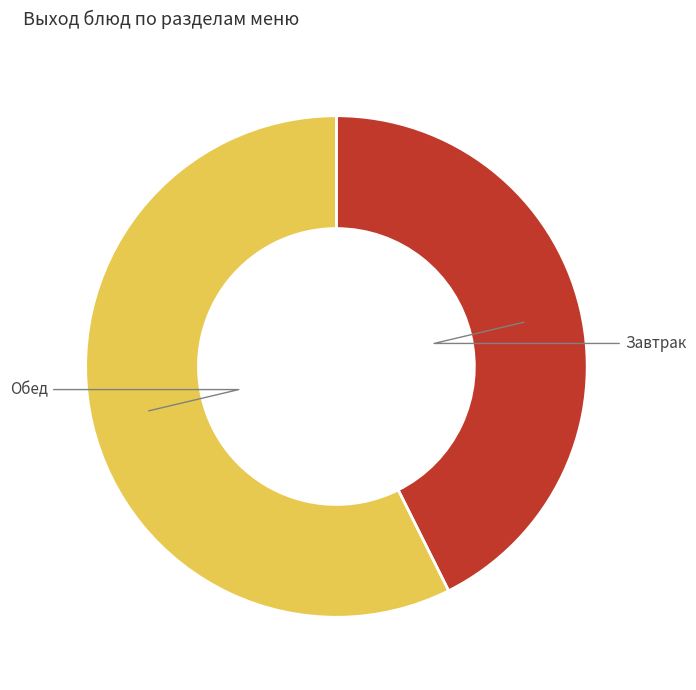

Is there a majority slice in this chart?

Yes